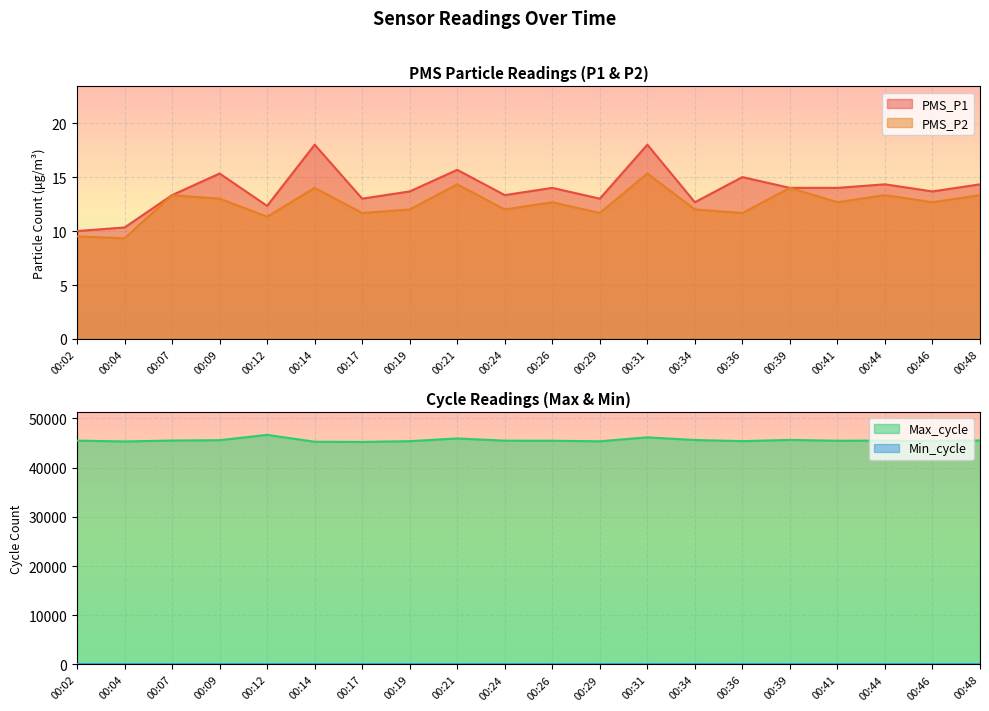

Where is the first local minimum for PMS_P1?

00:12